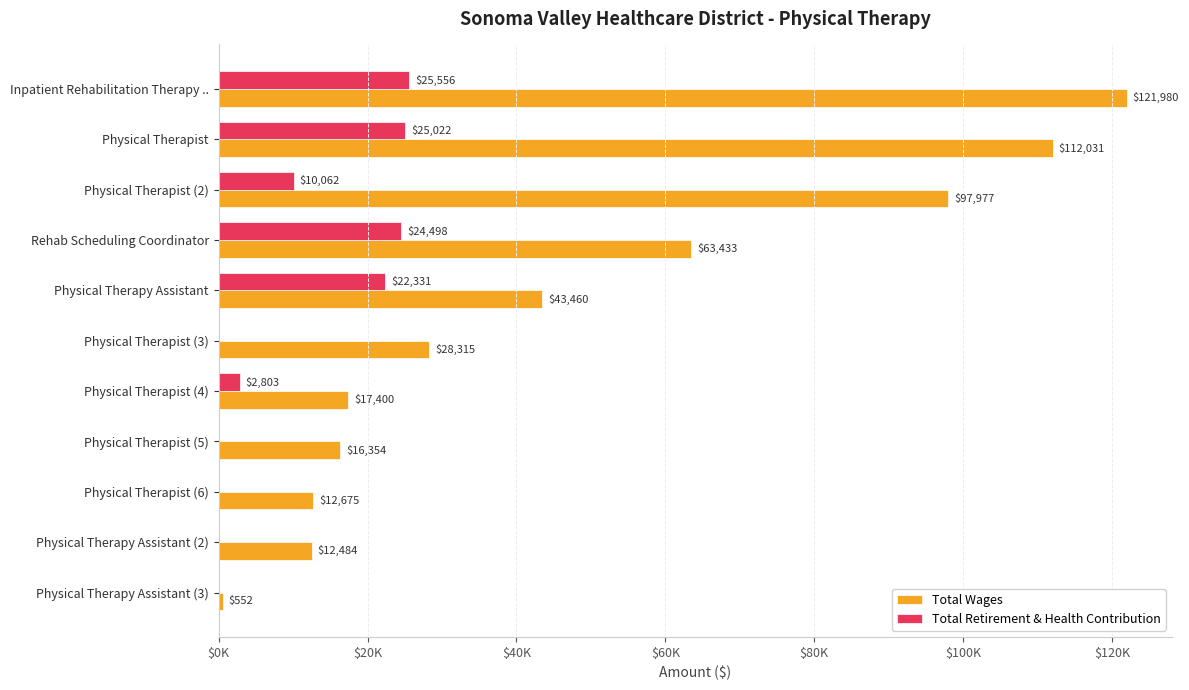

What are all the series names shown in the legend?

Total Wages, Total Retirement & Health Contribution